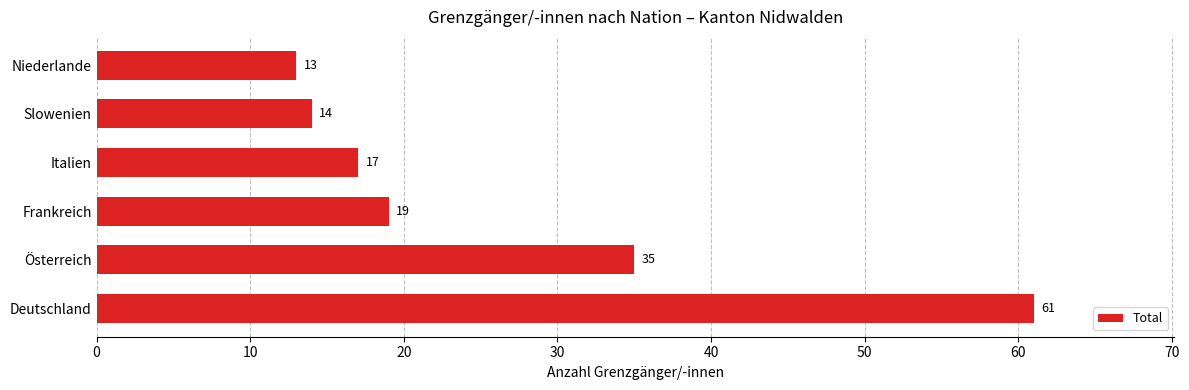

List the labels in order of value, largest first.

Deutschland, Österreich, Frankreich, Italien, Slowenien, Niederlande